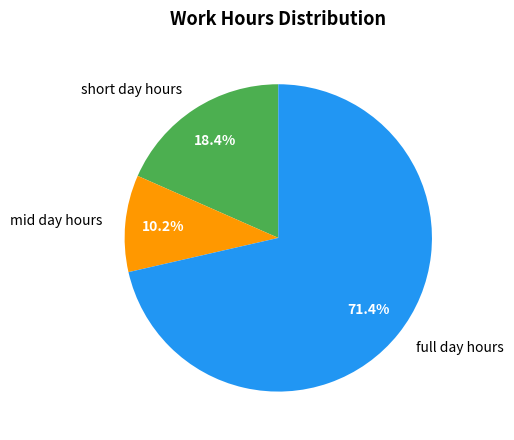

How much of the chart is everything except mid day hours?

89.8%